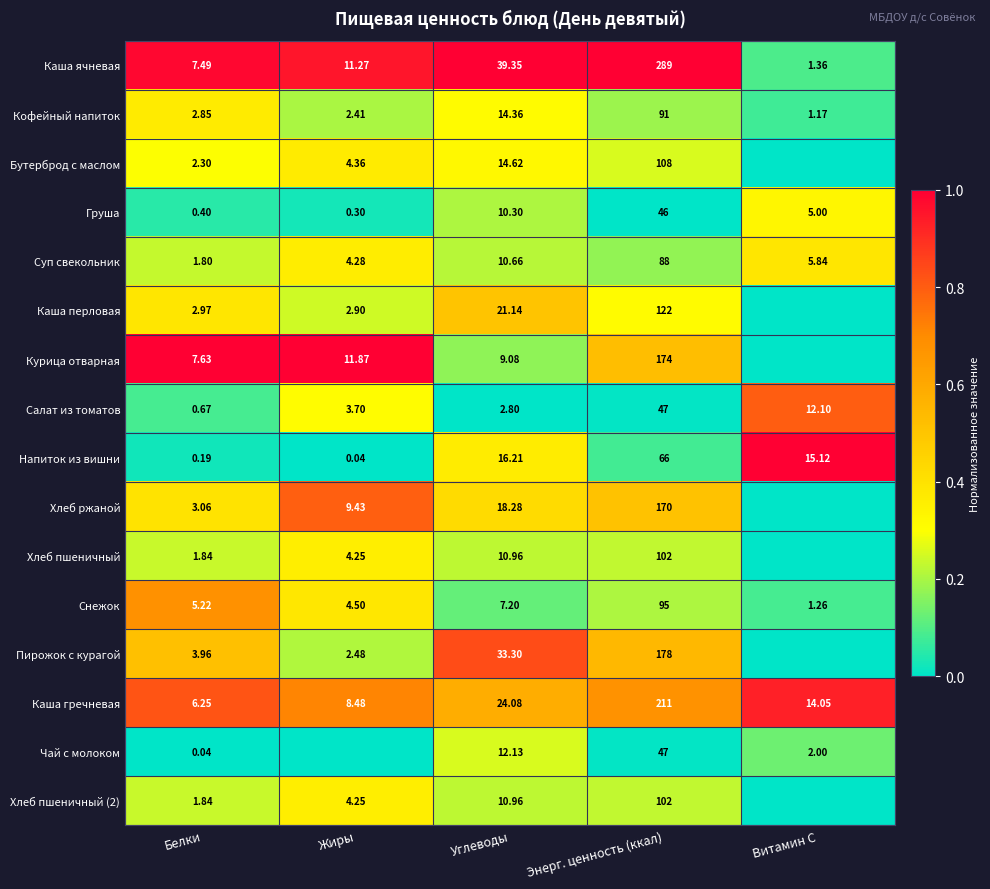

True or false: Каша перловая has a value of 0.1 at Белки.

False